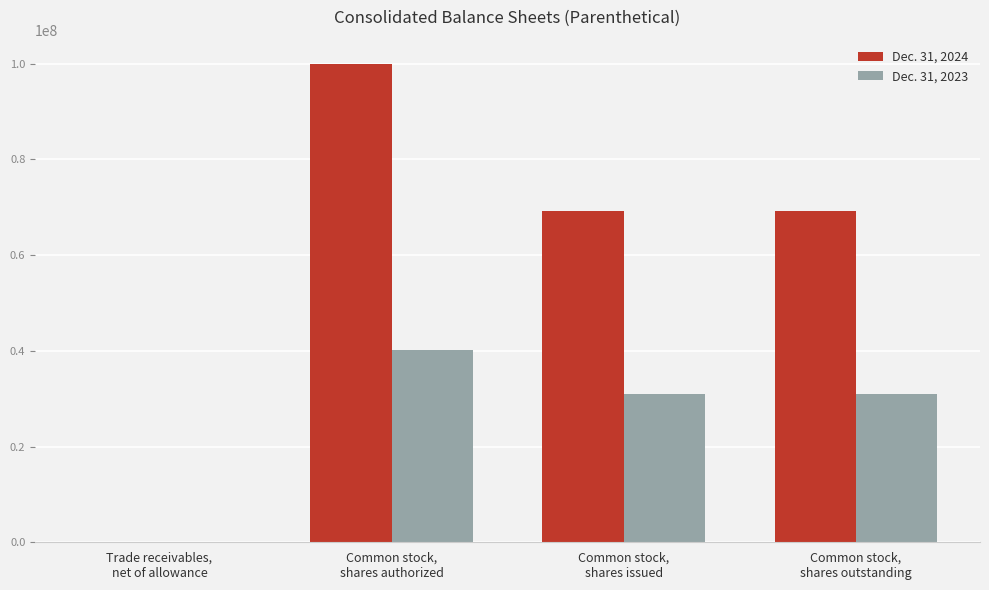

The value of Dec. 31, 2024 at Common stock,
shares issued is 69178262. True or false?

True